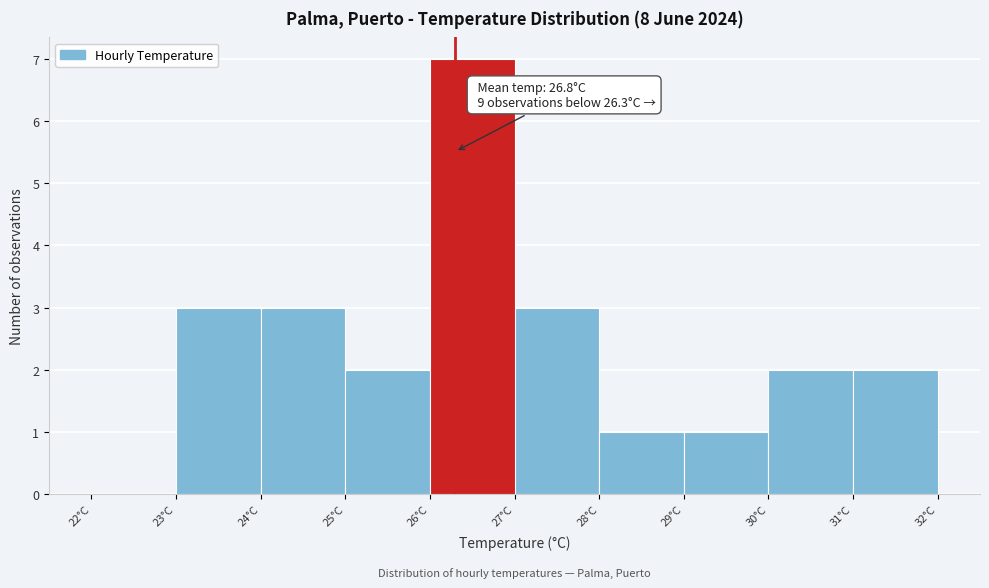

Which range on the x-axis has the tallest bar?

26 to 27